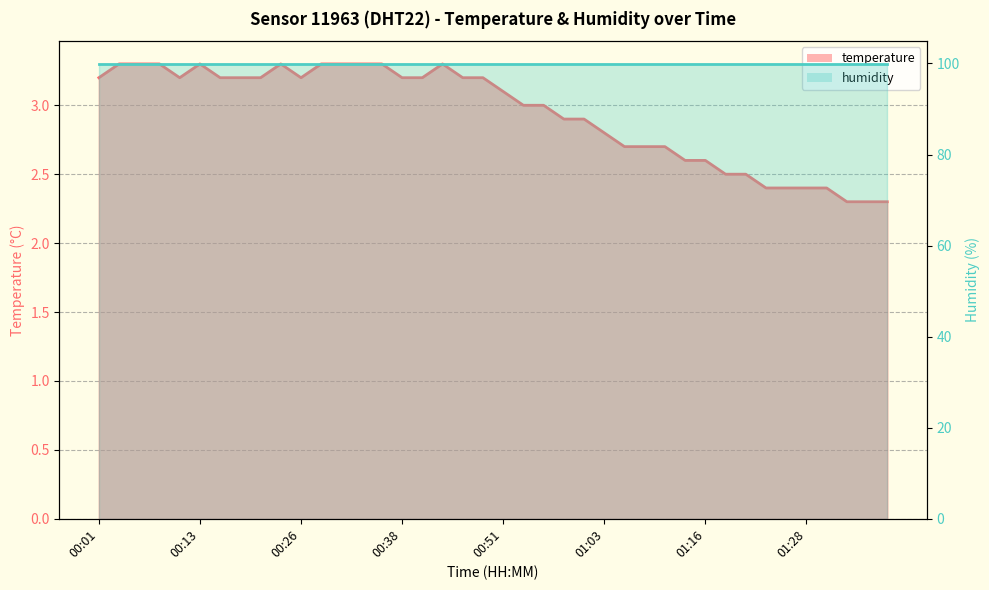

What is the sum of the values at 01:13 and 00:11?

5.8